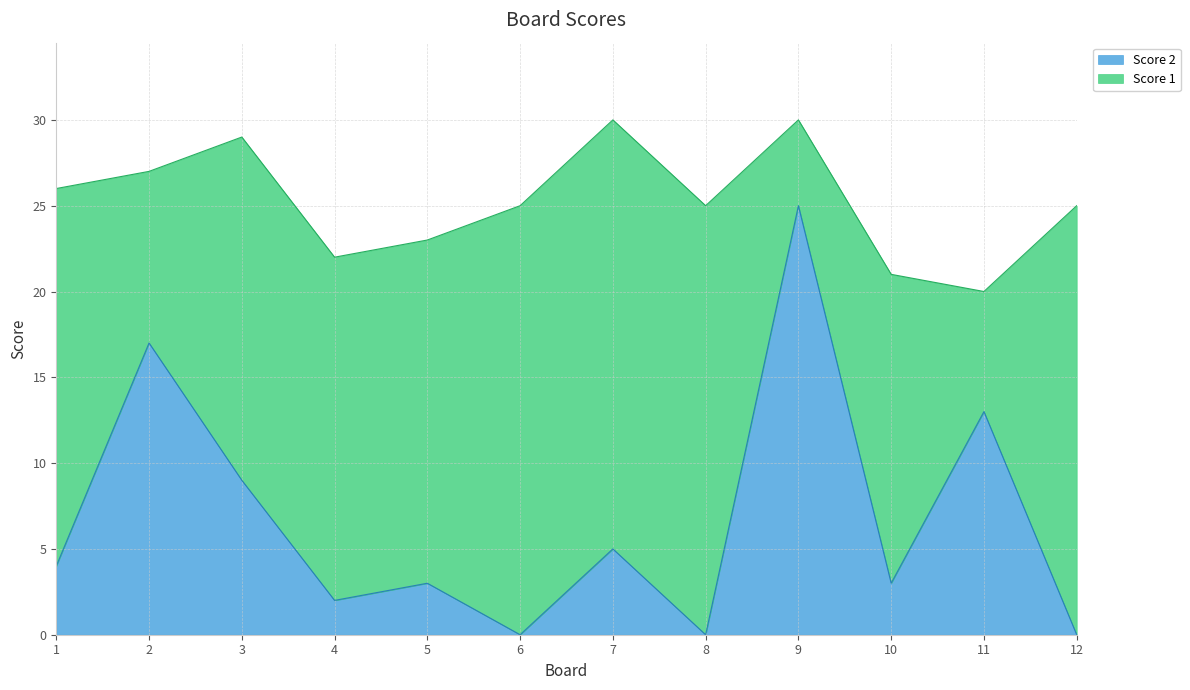

Which category has the highest value across all series?

9